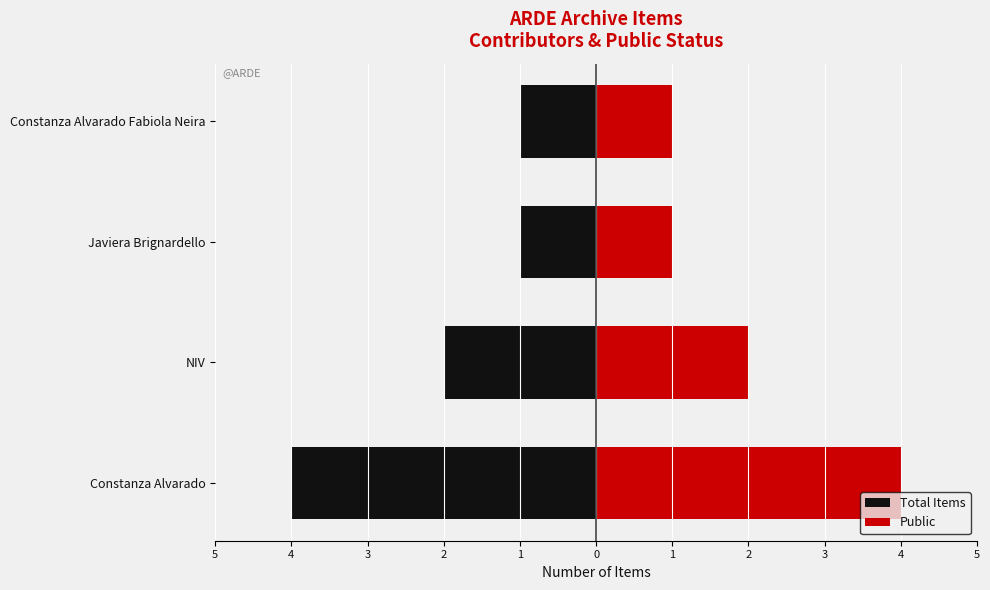

Reading left to right, transcribe all the data shown in this chart.

Total Items: -4	-2	-1	-1
Public: 4	2	1	1